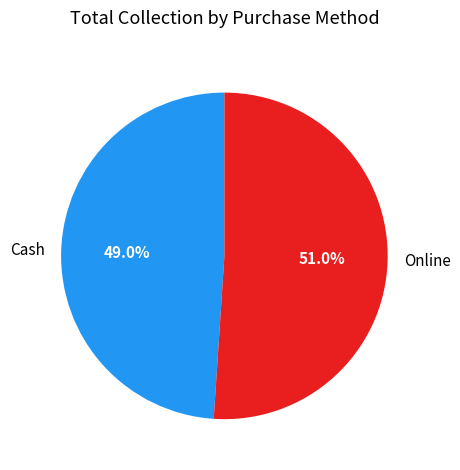

Which category has the smallest portion of the pie?

Cash